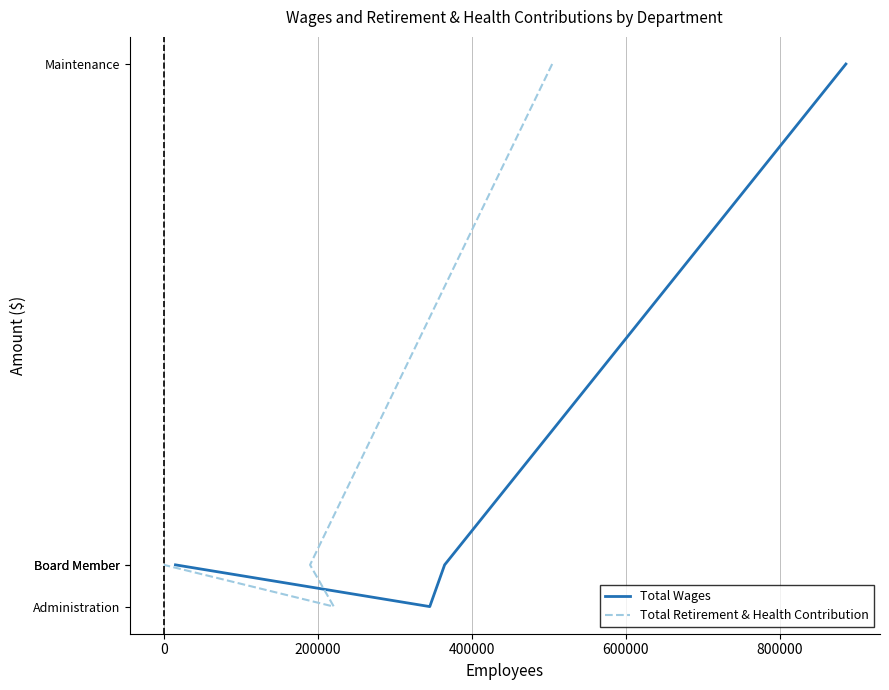

True or false: Total Wages and Total Retirement & Health Contribution intersect in this chart.

False